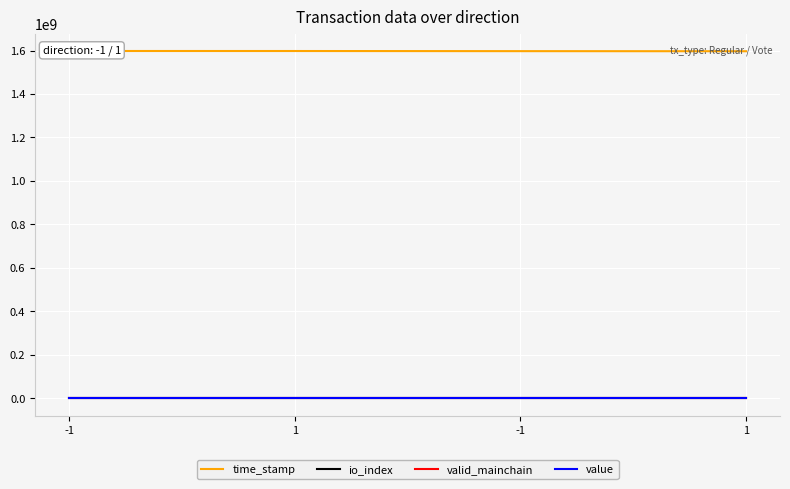

True or false: value and valid_mainchain cross at least once.

False